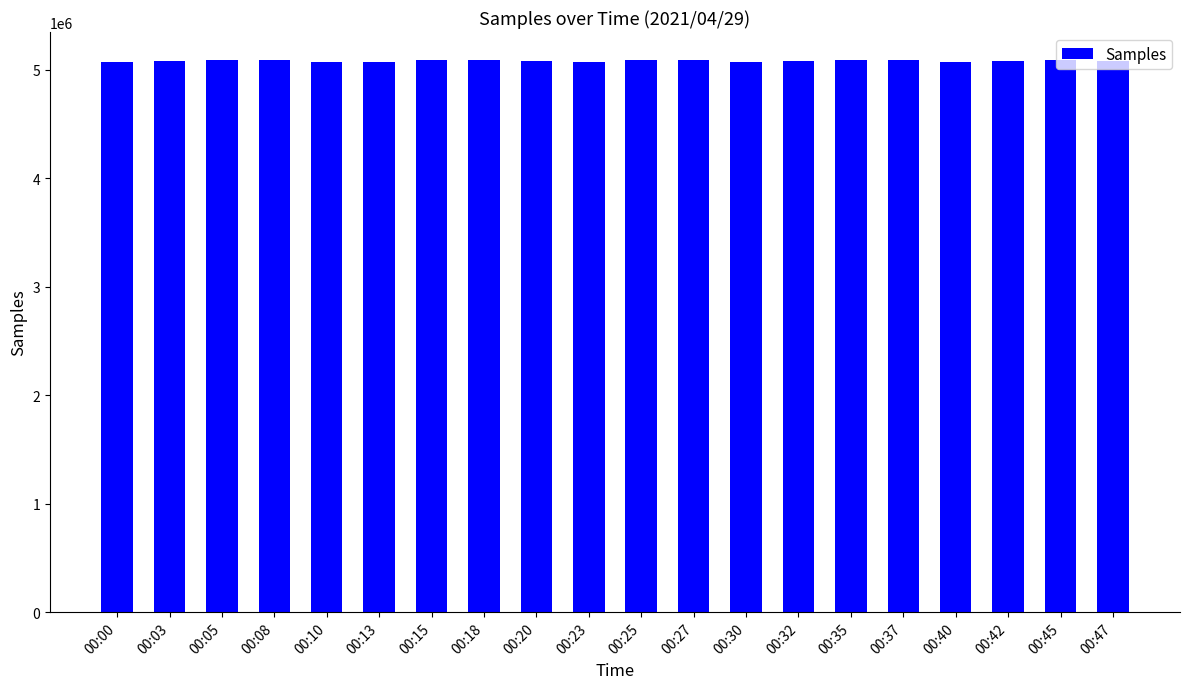

What is the sum of the values at 00:20 and 00:45?

10168507